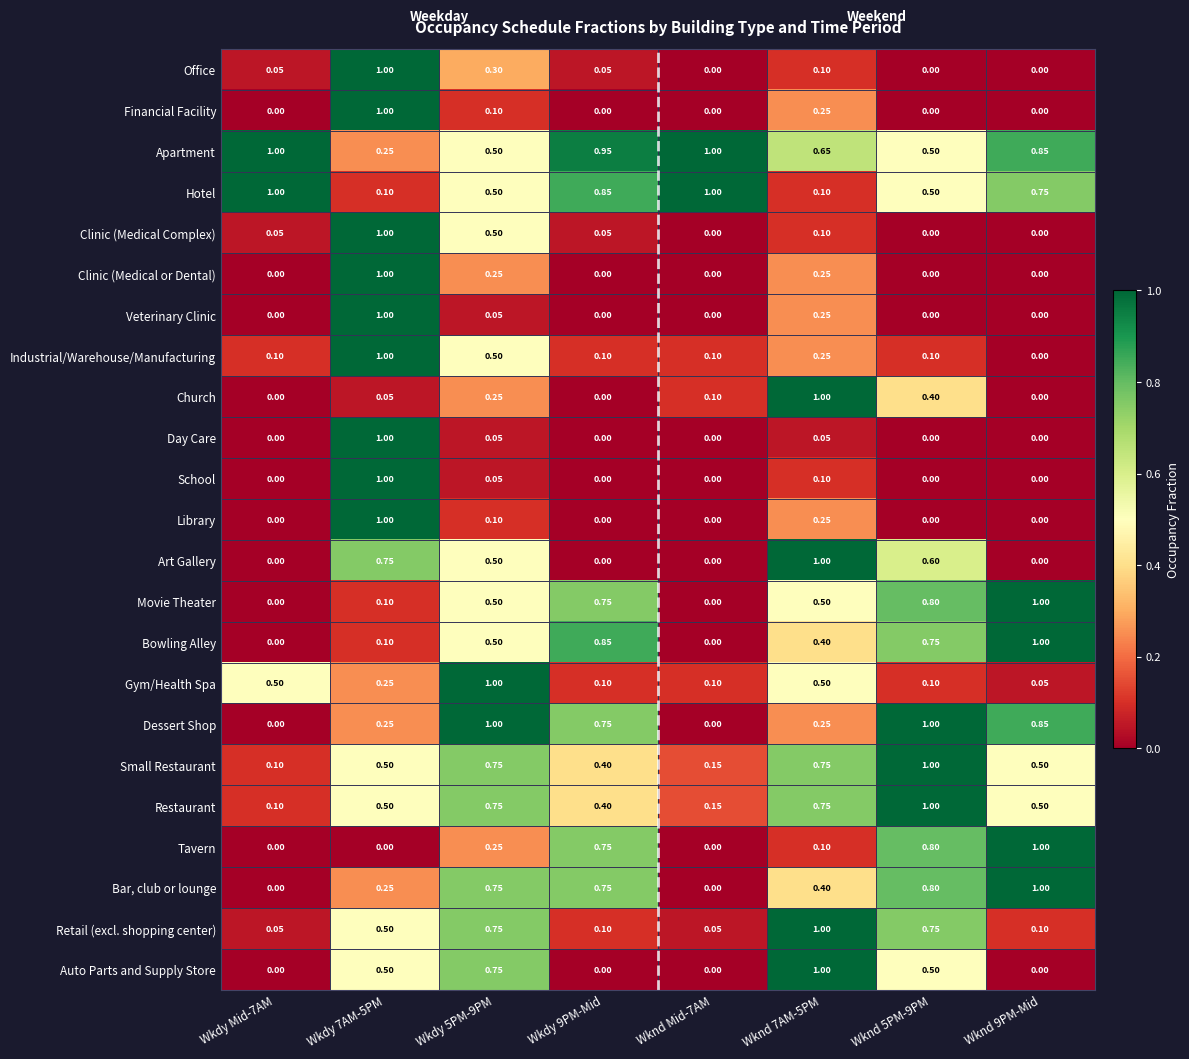

Is the value of Auto Parts and Supply Store at Wkdy Mid-7AM greater than the value of Library at Wknd 7AM-5PM?

No